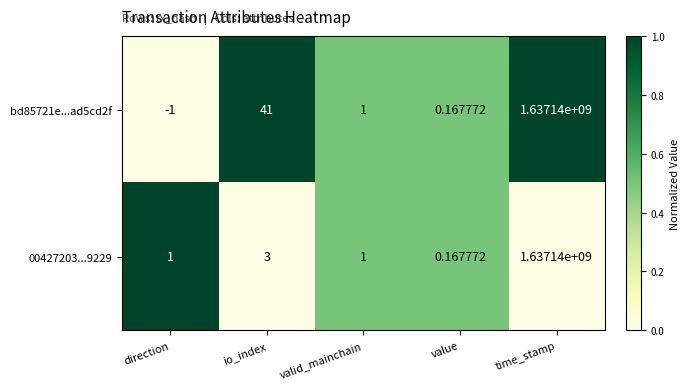

At which label is 00427203...9229 closest to 818570000?

io_index